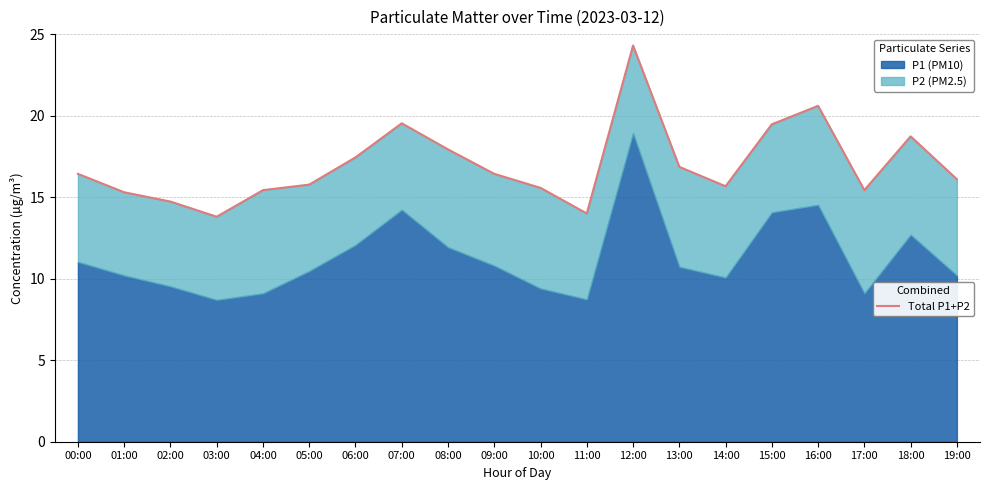

Between 18:00 and 17:00, which is larger?

18:00